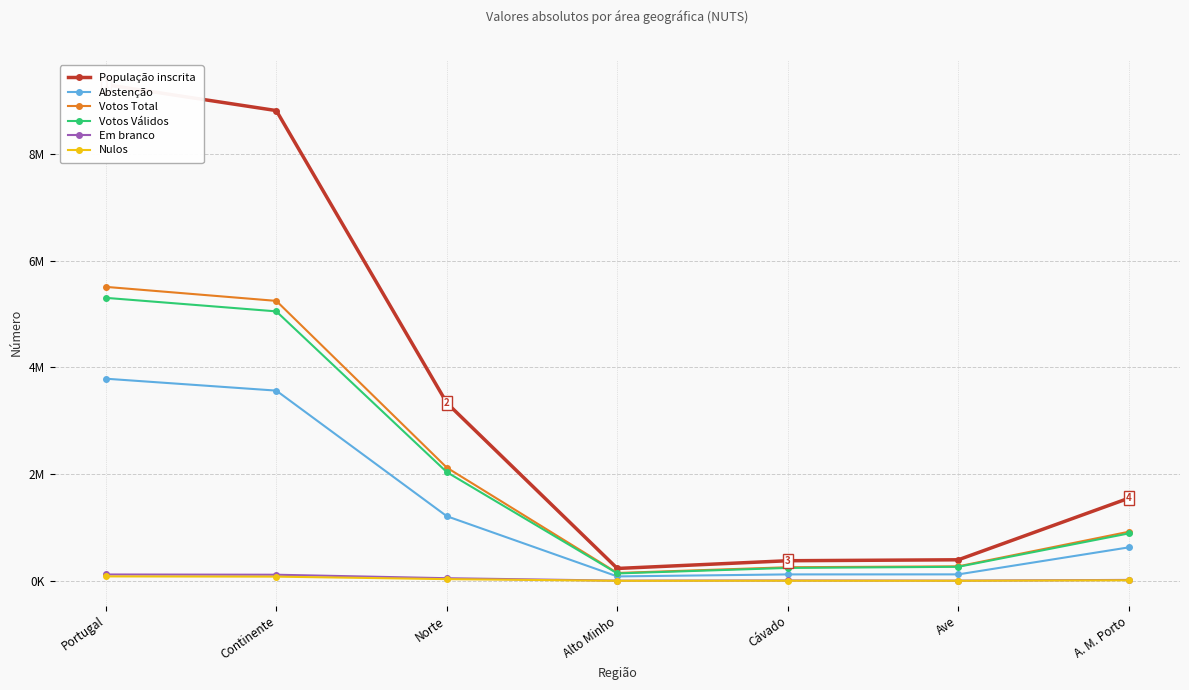

Count the number of categories in the chart.

7